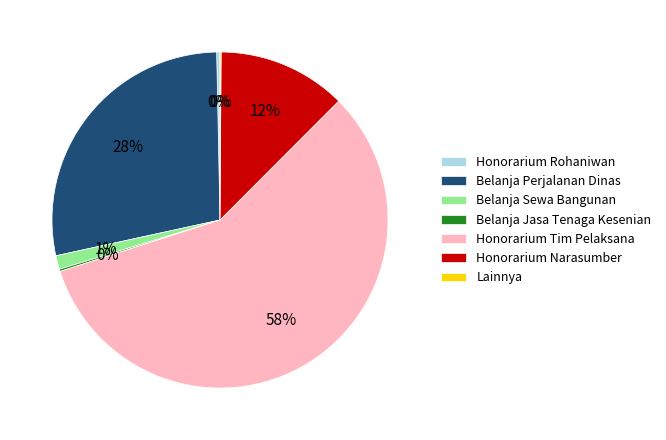

Is the sum of Honorarium Tim Pelaksana and Honorarium Rohaniwan greater than half?

Yes